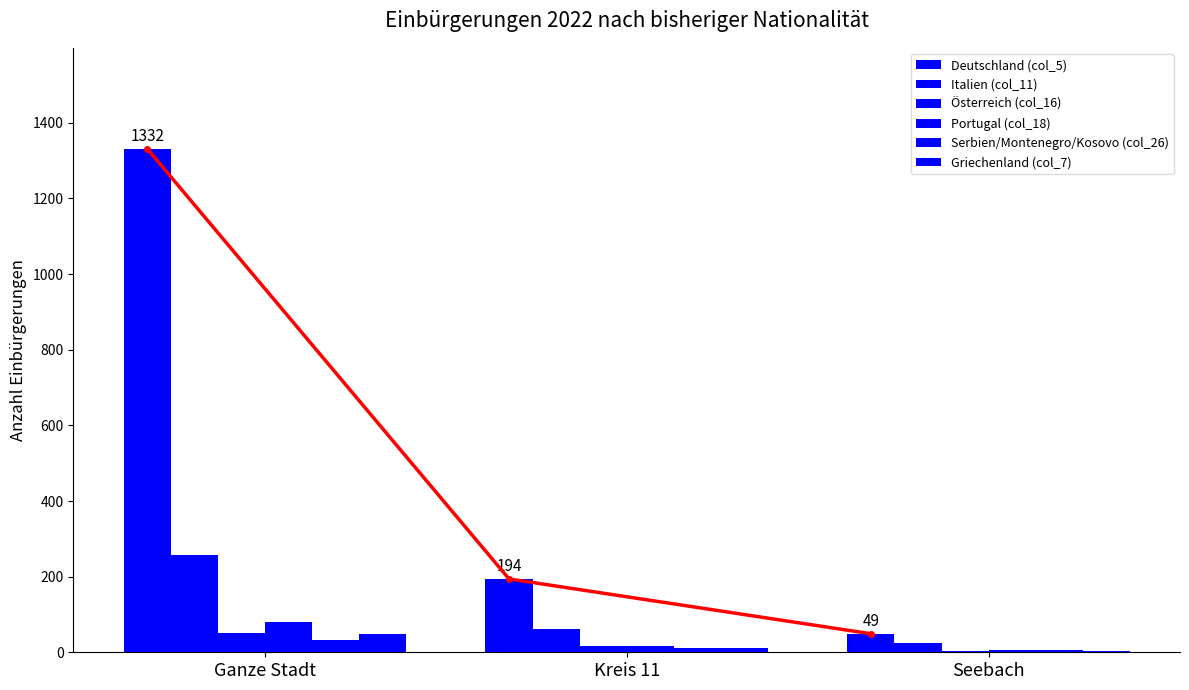

What is the total value across all series at Seebach?

93